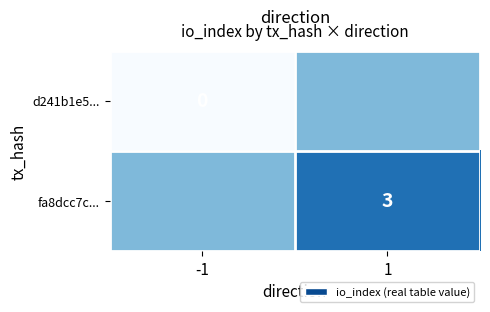

The value of fa8dcc7c... at 1 is 3. True or false?

True